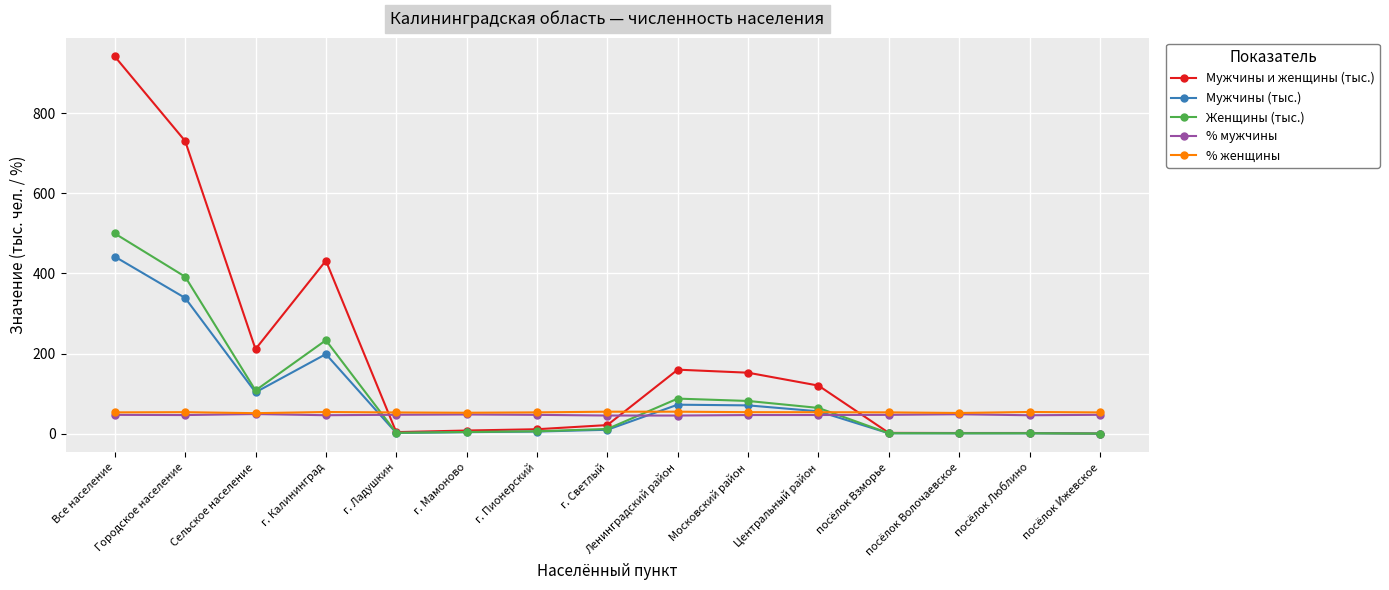

Does the chart display data point markers on the line(s)?

Yes